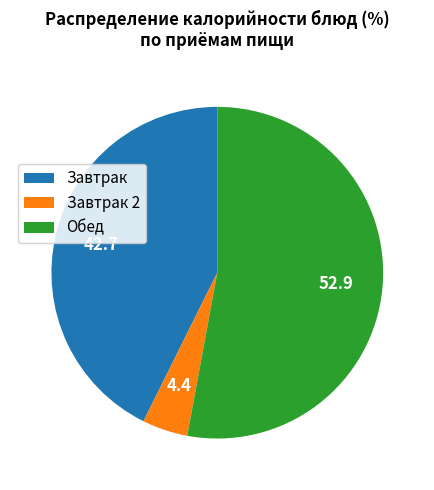

Is it true that Завтрак is 43% of the pie?

True